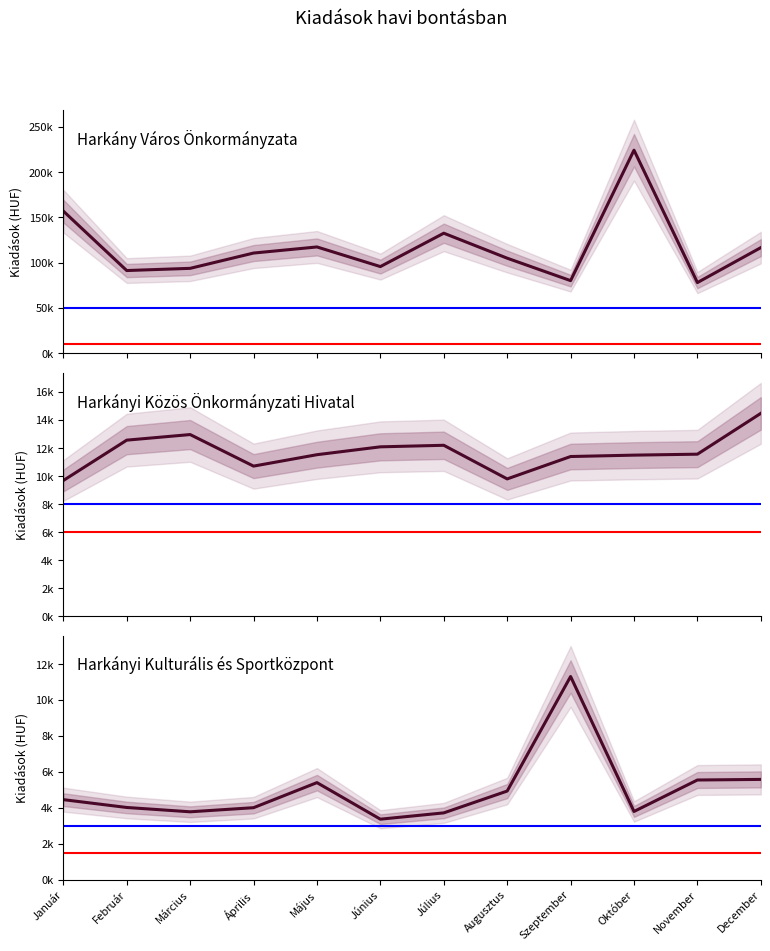

What is the label of the 3rd point from the right?

Október